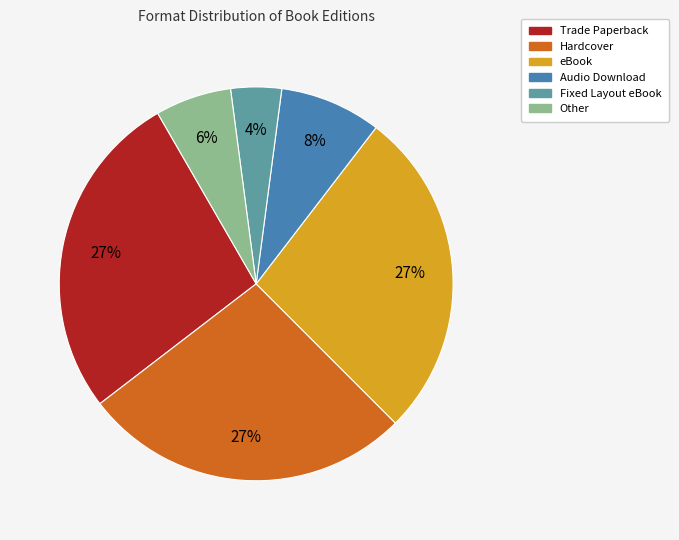

Is it true that Fixed Layout eBook is 4% of the pie?

True